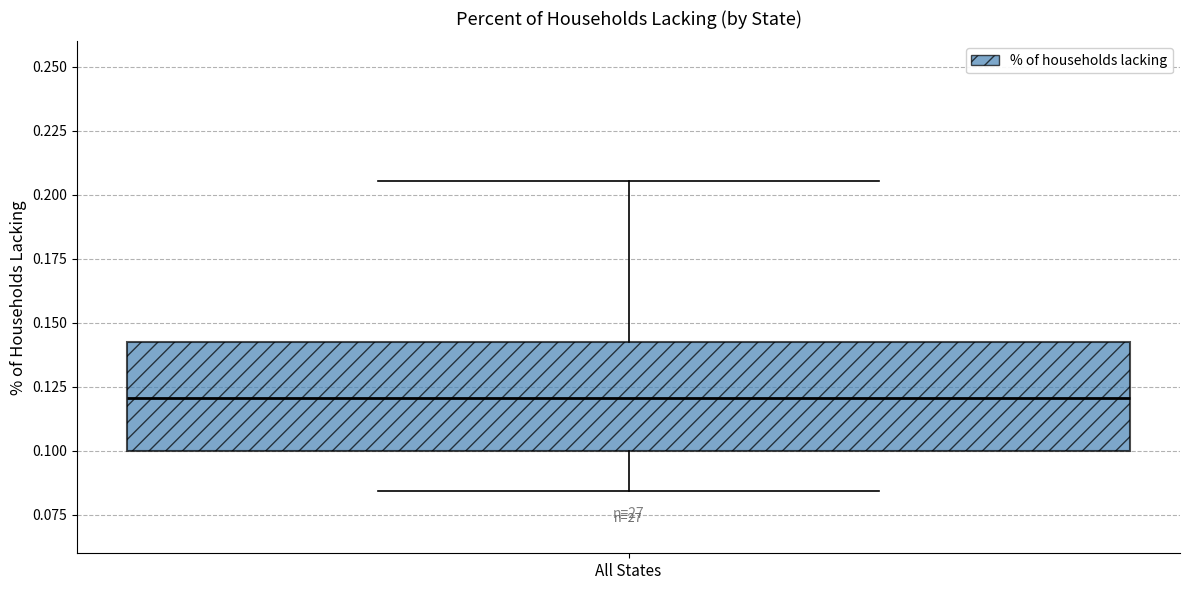

Read this box plot against the y-axis: the position of the median line, the range covered by the box, and the ends of both whiskers. The values are not printed on the chart, so give them approximately, as read against the axis.

median 0.120, box 0.100 to 0.145, whiskers 0.085 to 0.205